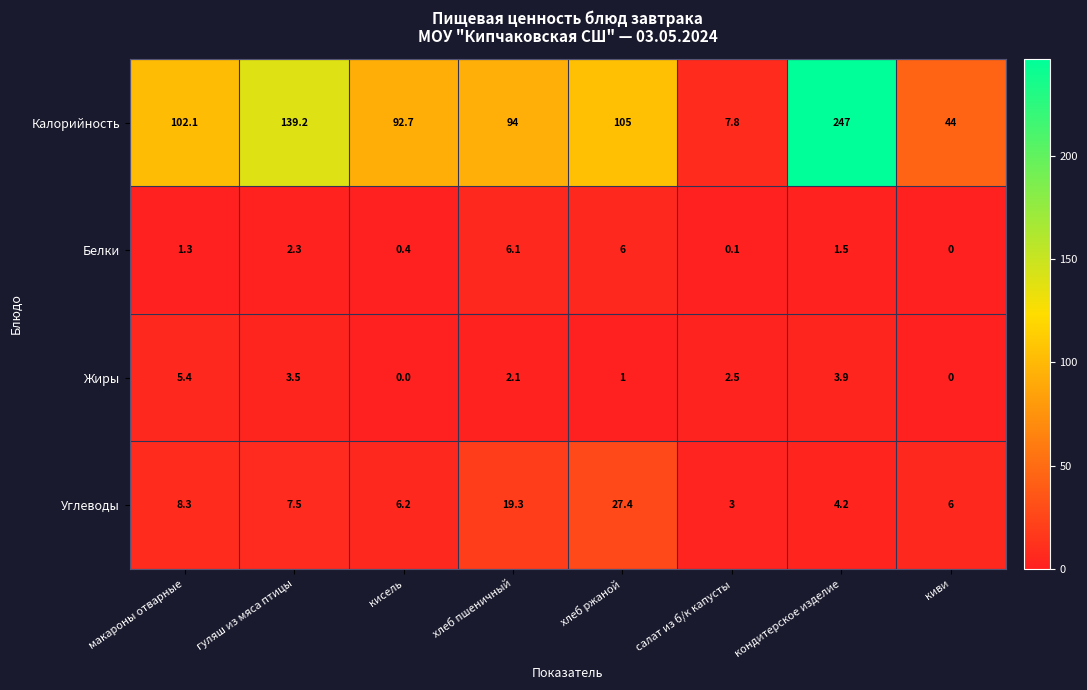

Read the Калорийность value at гуляш из мяса птицы.

139.2